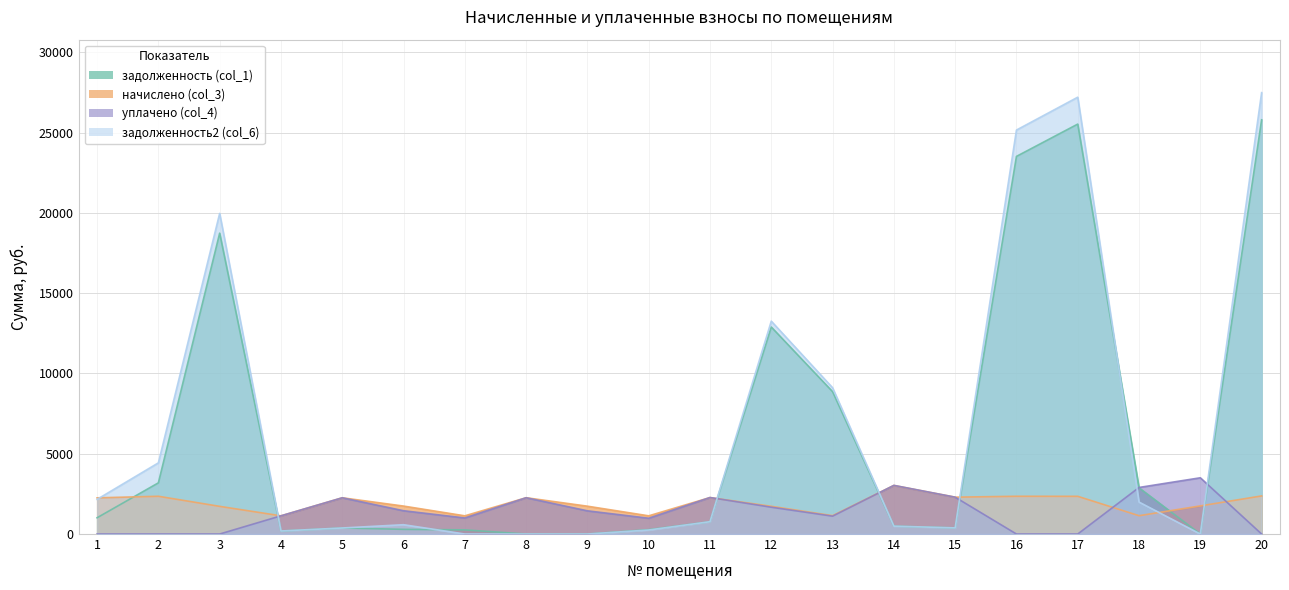

At 1, list the series in order from largest to smallest.

начислено (col_3), задолженность2 (col_6), задолженность (col_1), уплачено (col_4)